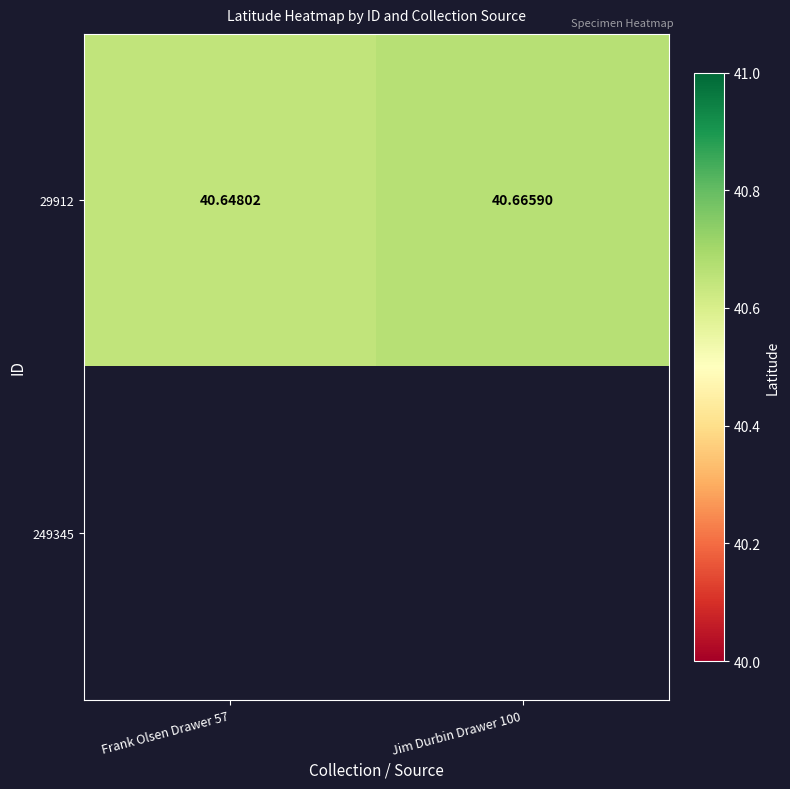

At which category does the chart reach its peak across all series?

Jim Durbin Drawer 100